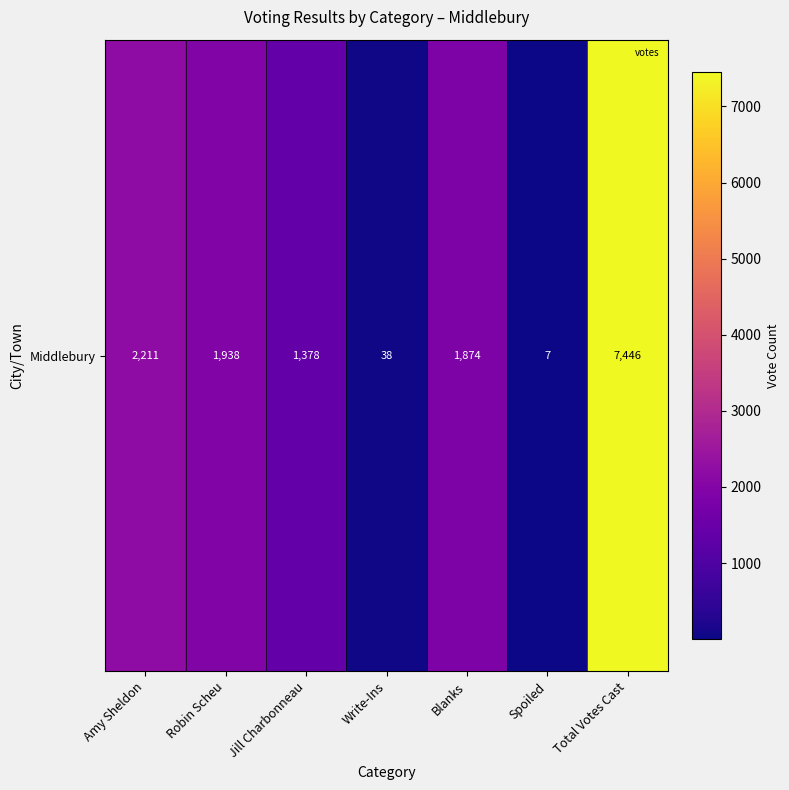

What is the average value?

2127